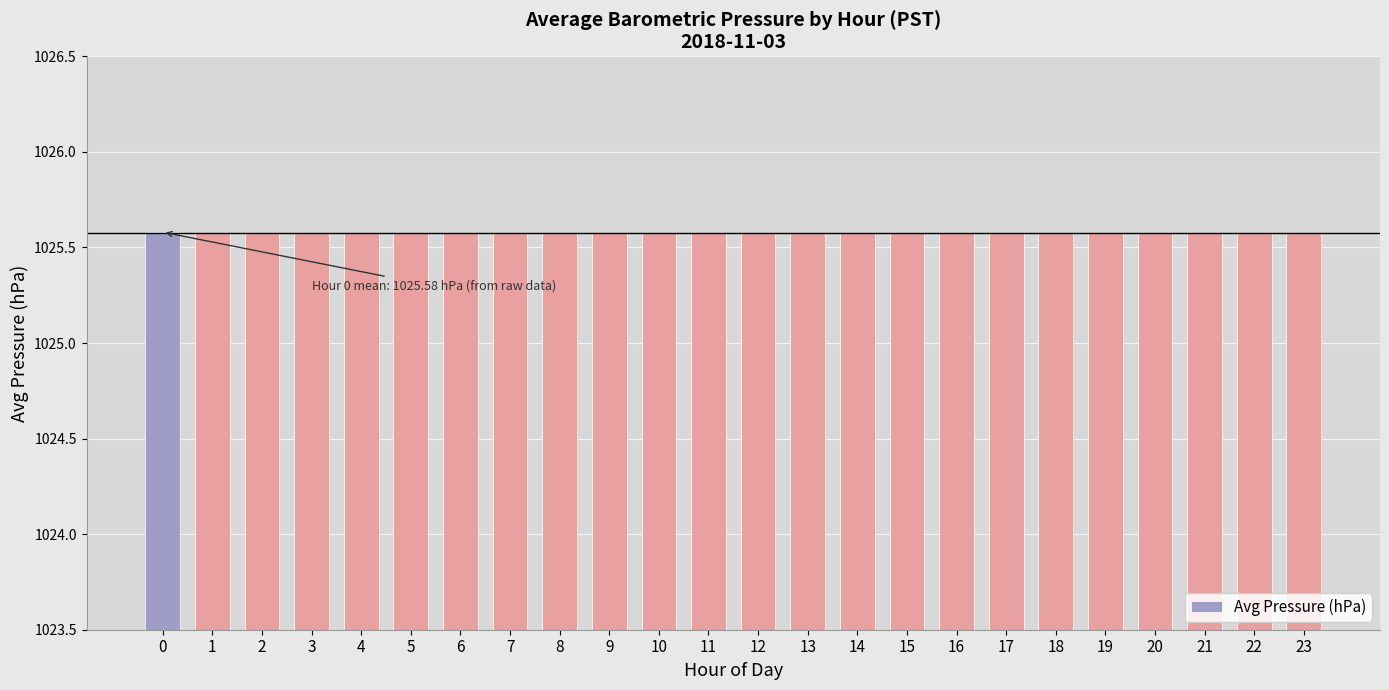

What is the sum of the values at 1 and 12?

2051.2